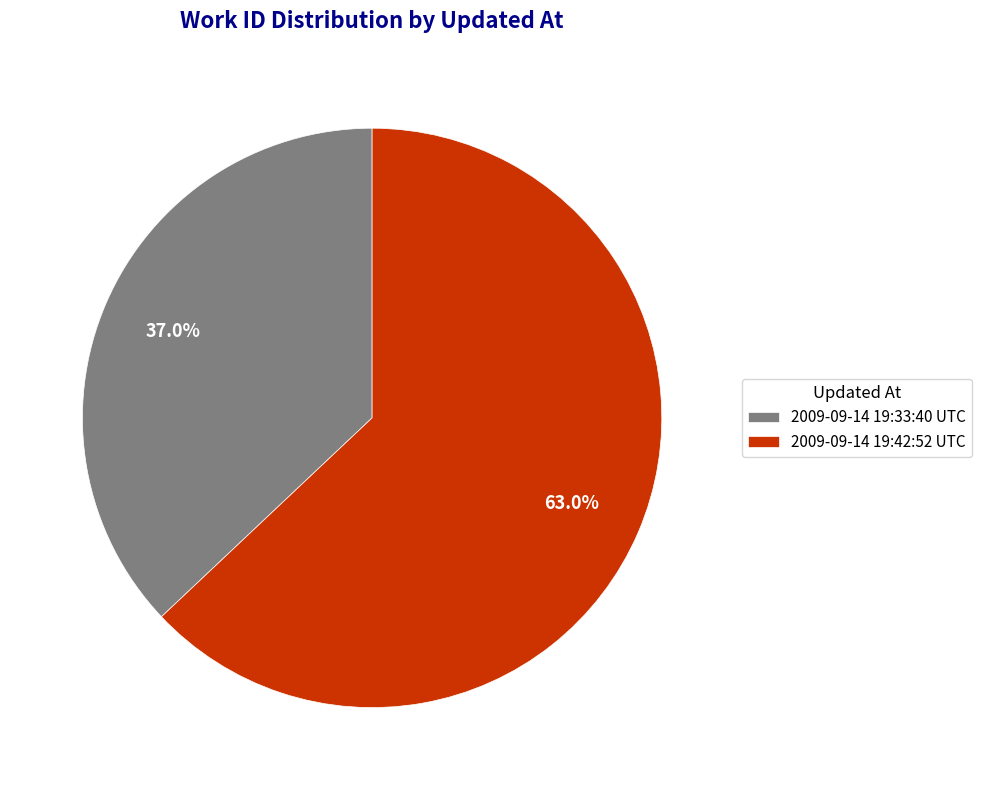

Which slice is the smallest?

2009-09-14 19:33:40 UTC